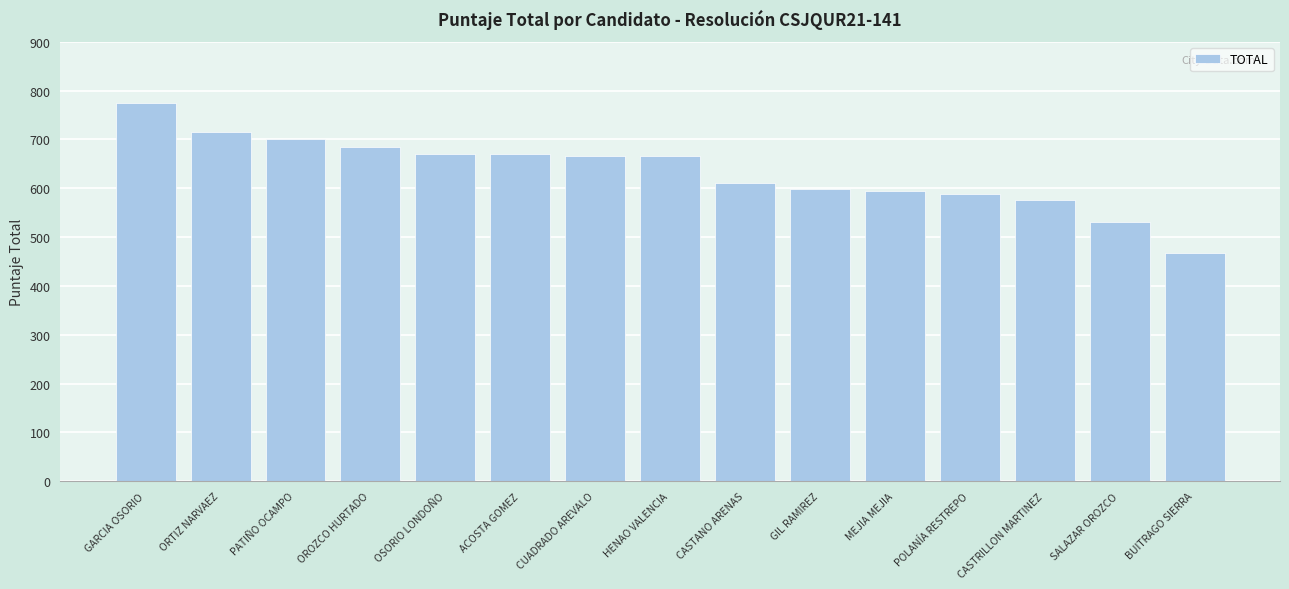

Between POLANÍA RESTREPO and GARCIA OSORIO, which is larger?

GARCIA OSORIO